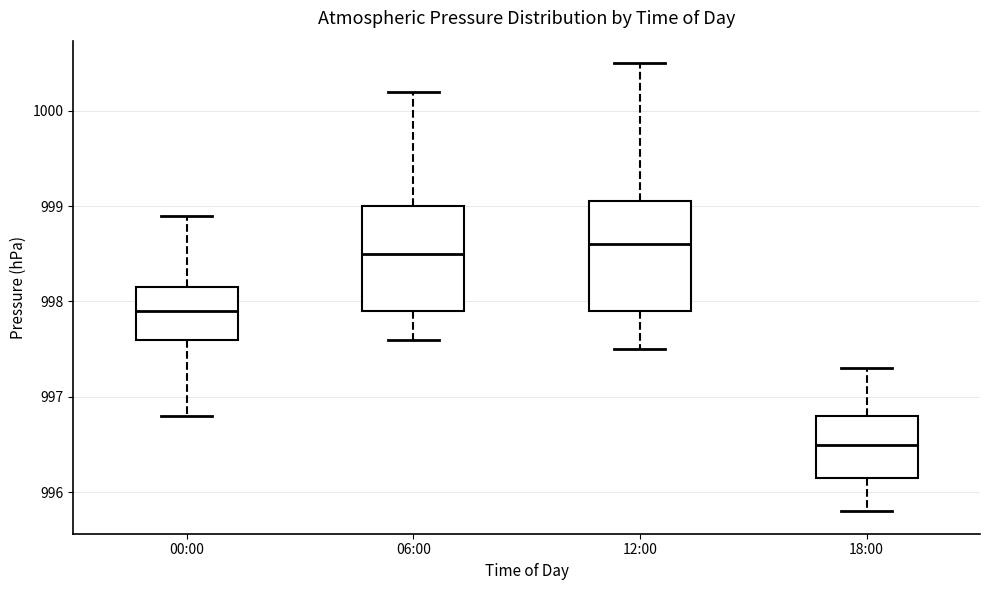

Which box has the lowest median line?

18:00